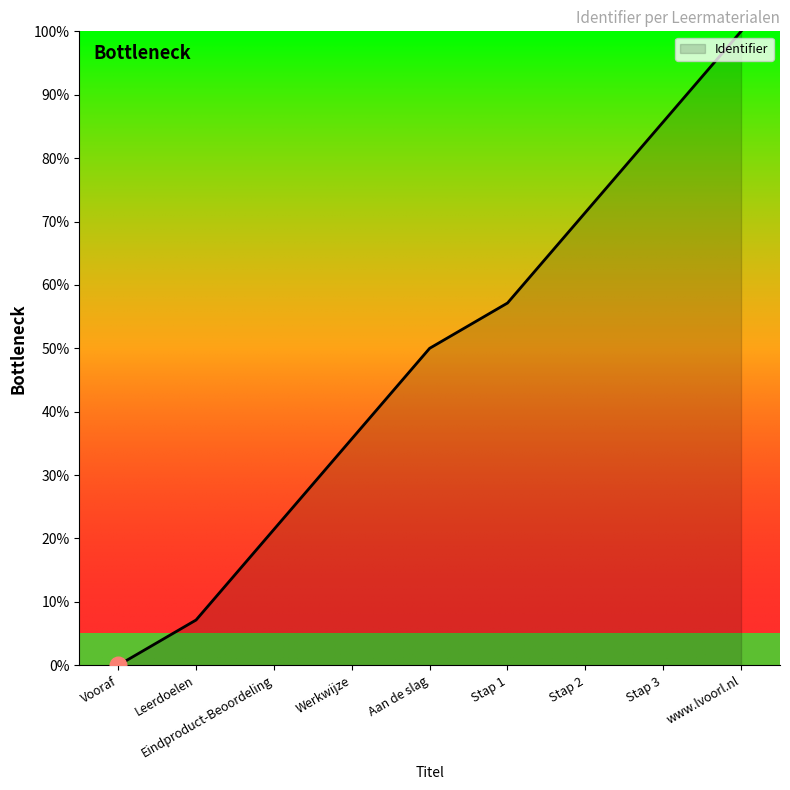

What is the difference between the maximum and minimum values?

100.0